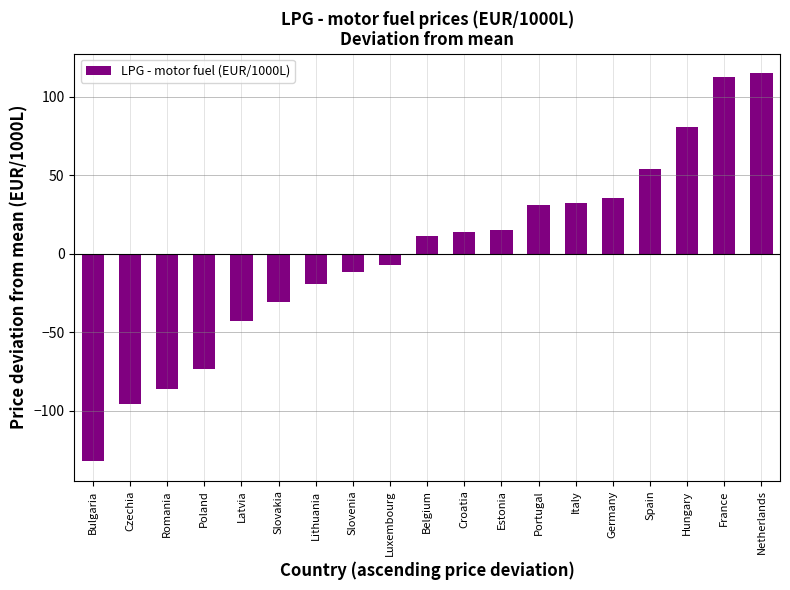

What is the approximate value at Poland?

-73.6